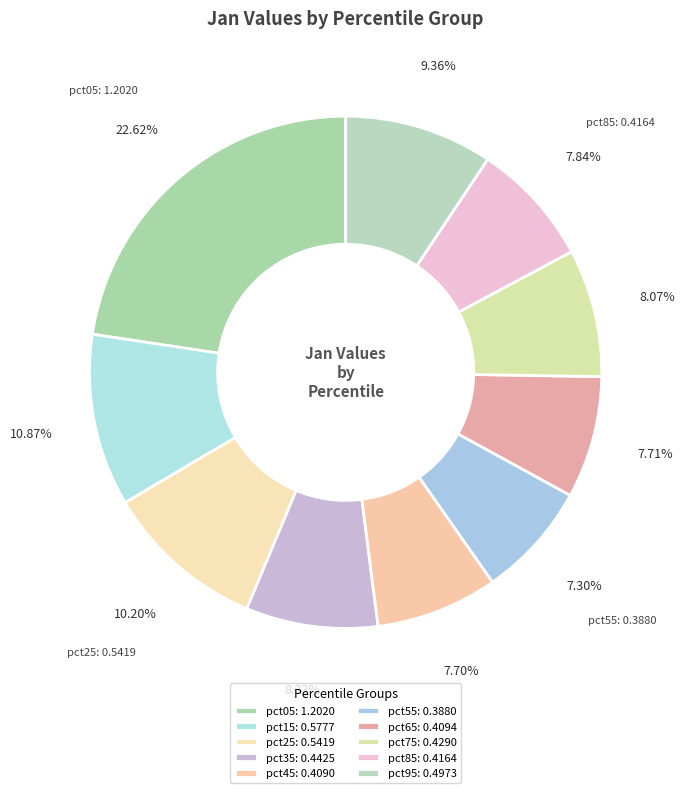

Is there a majority slice in this chart?

No